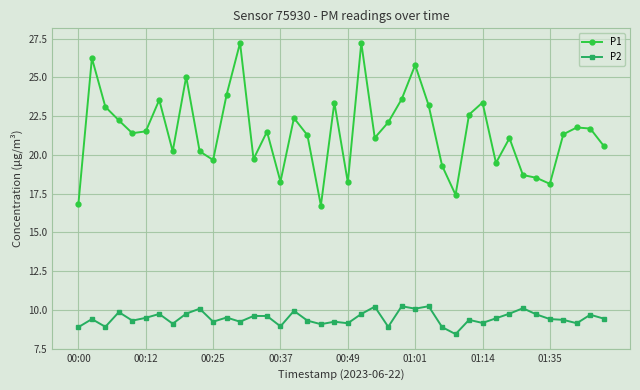

What is the value of the P2 point at the 38th from the left?

9.1